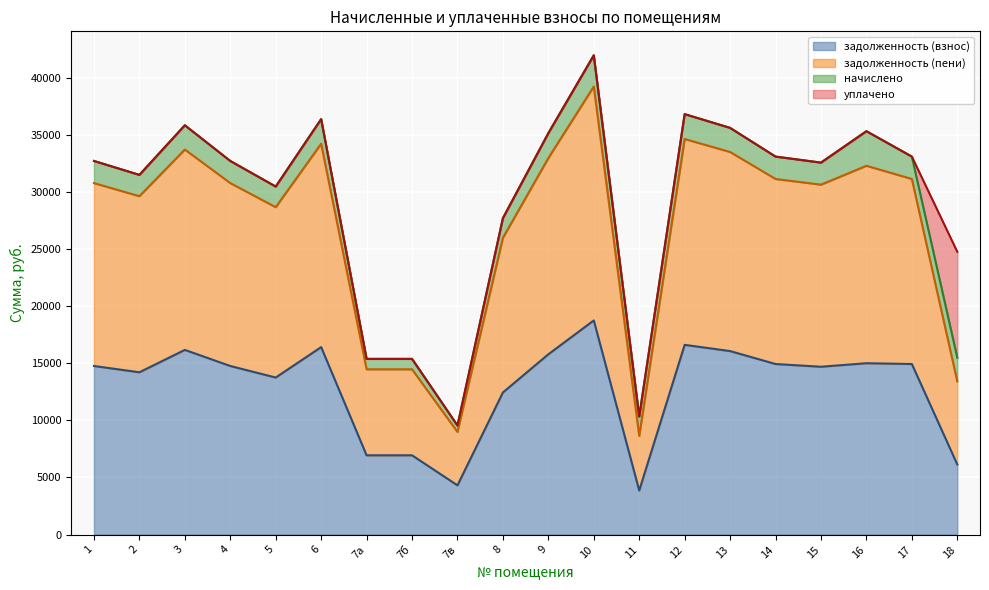

What is the total value across all series at 7а?

15390.6